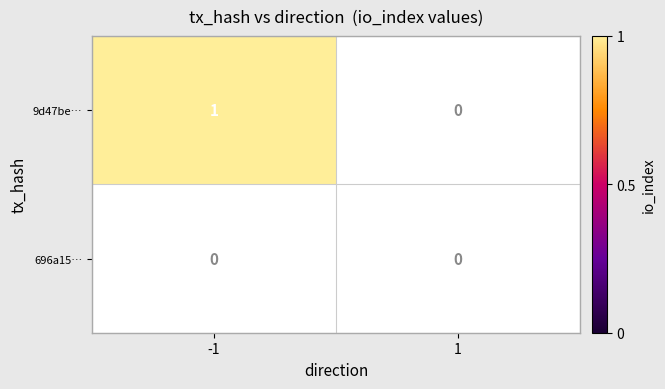

At which category does the chart reach its minimum across all series?

1